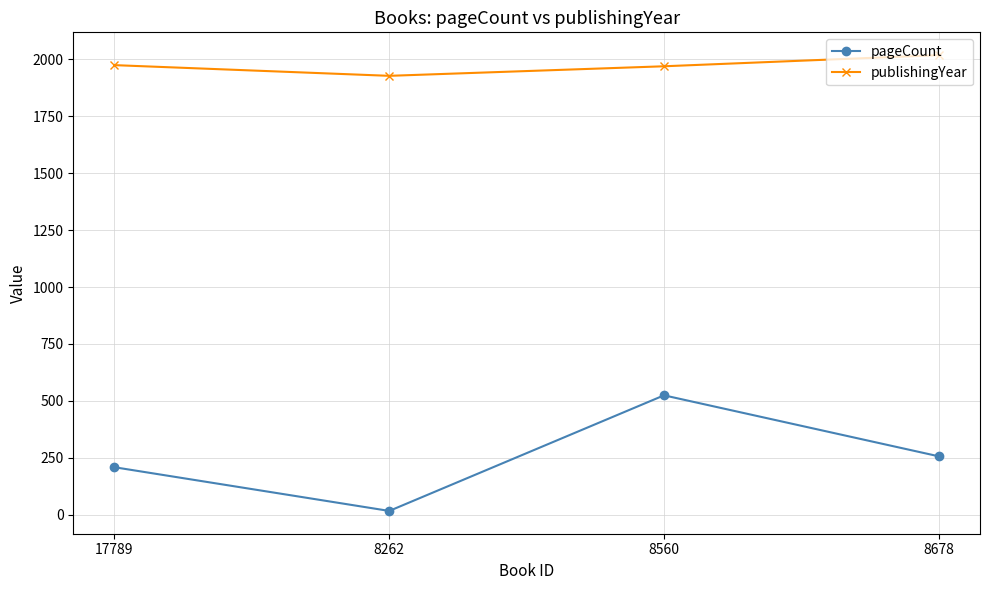

At which label does pageCount reach its minimum?

8262